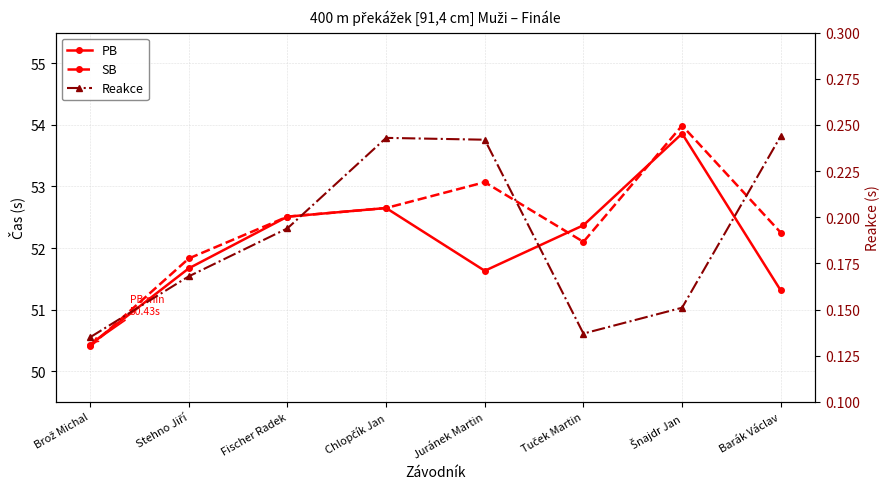

True or false: PB and Reakce intersect in this chart.

False